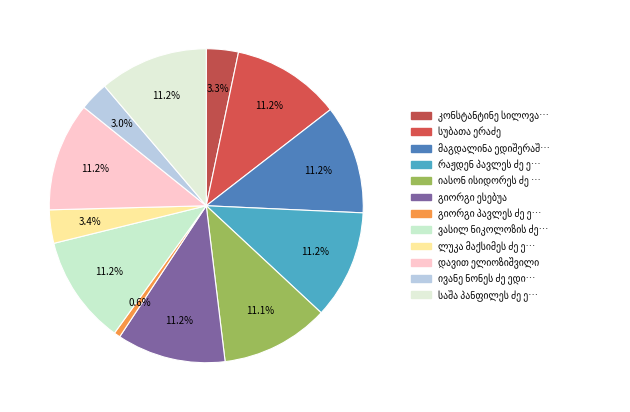

Count the number of slices in the pie.

12